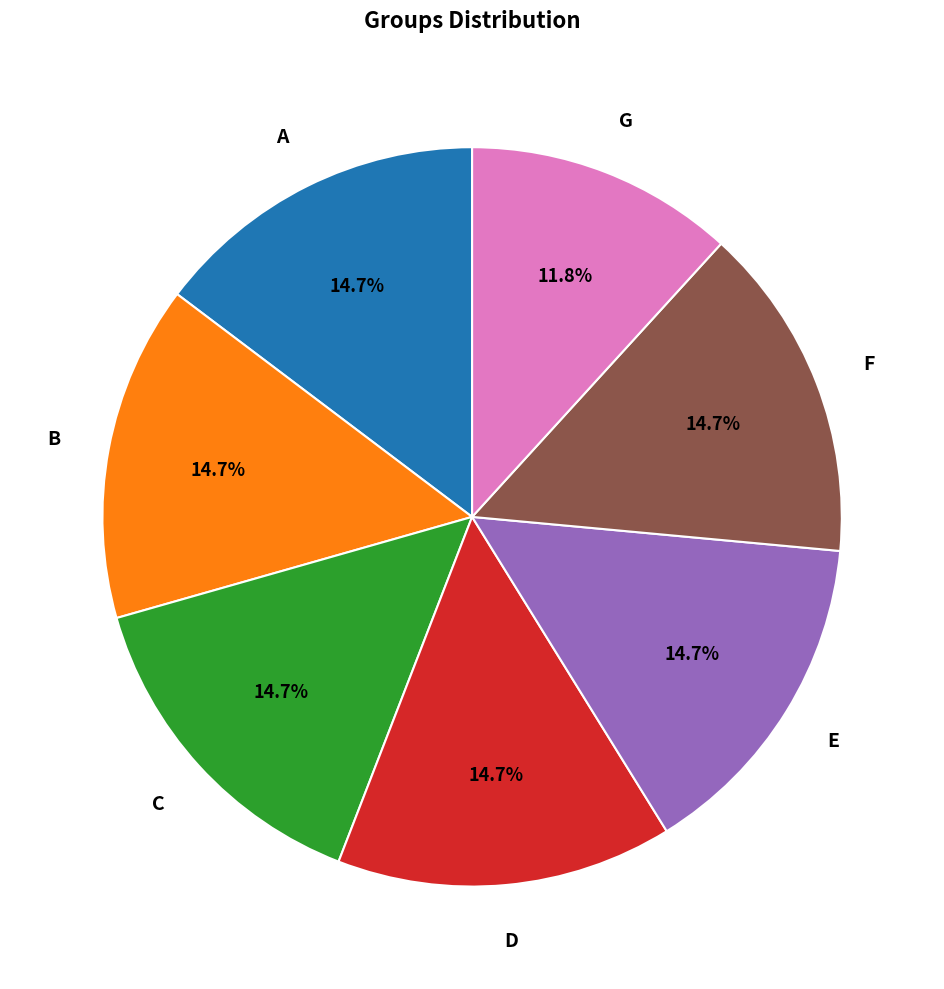

Is the sum of A and G greater than half?

No